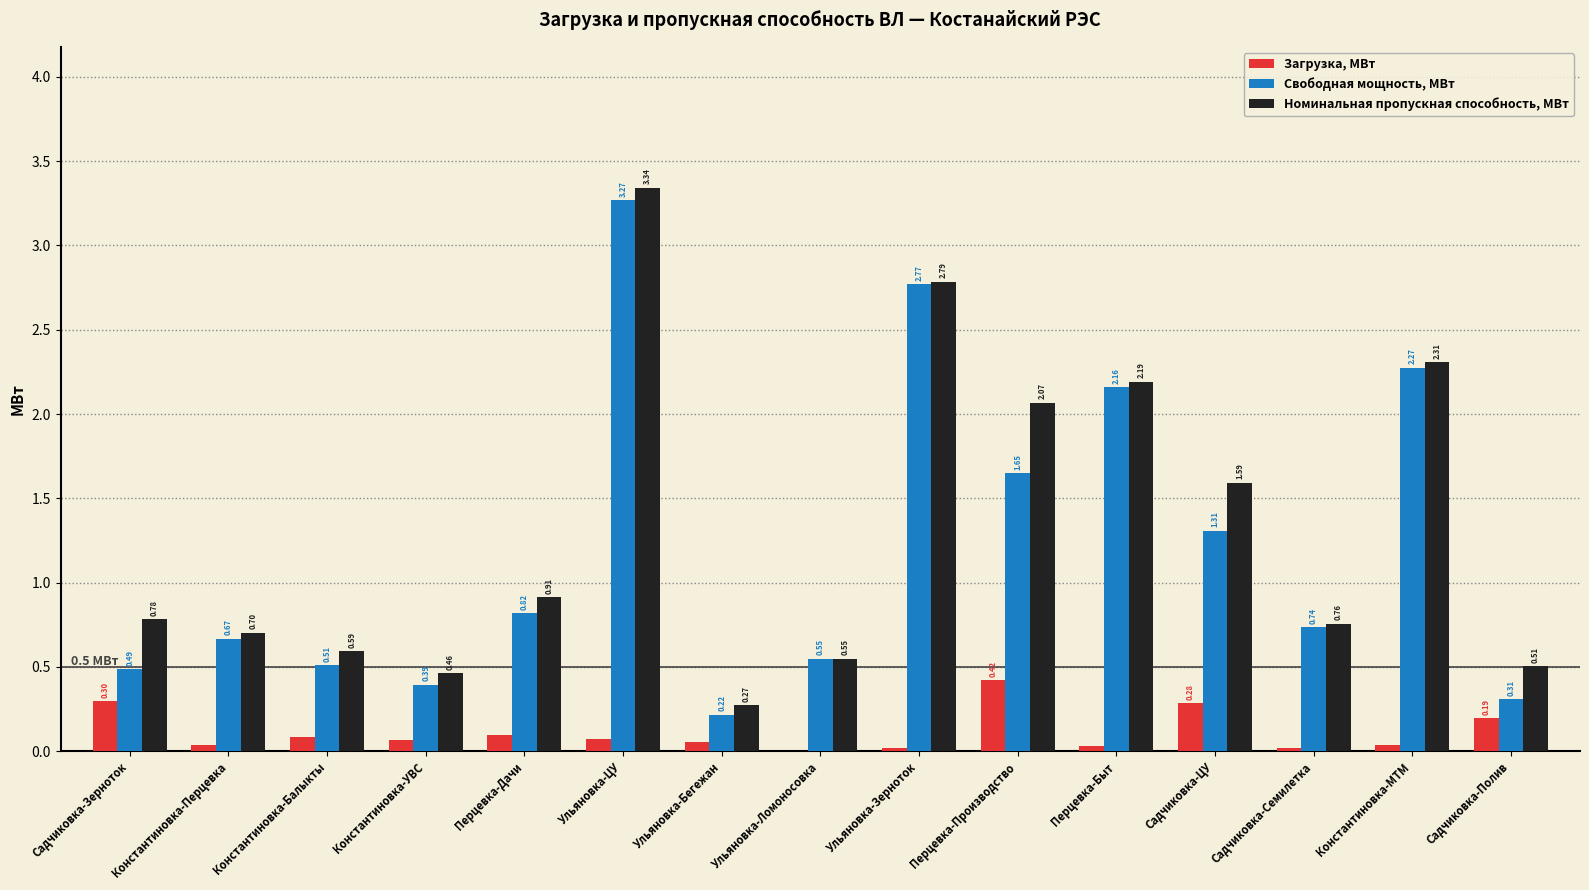

What is the sum of the Номинальная пропускная способность, МВт values at Константиновка-УВС and Садчиковка-Семилетка?

1.2